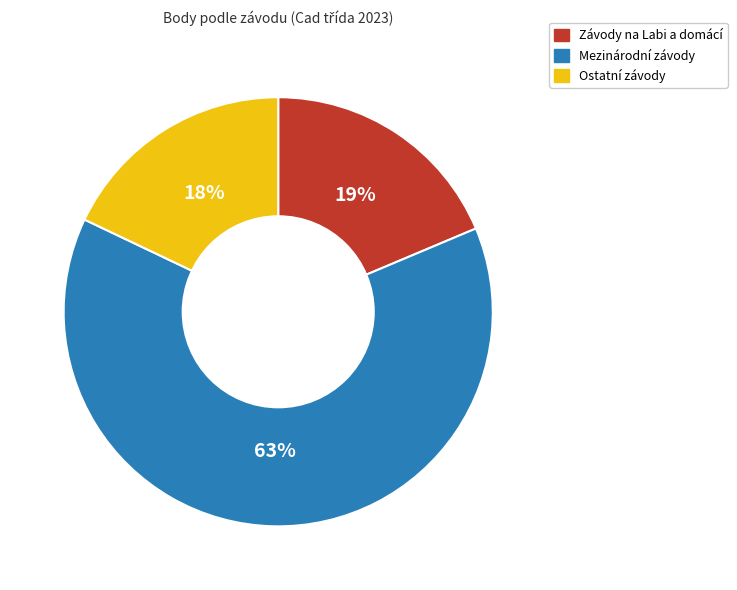

True or false: Mezinárodní závody accounts for 56% of the total.

False